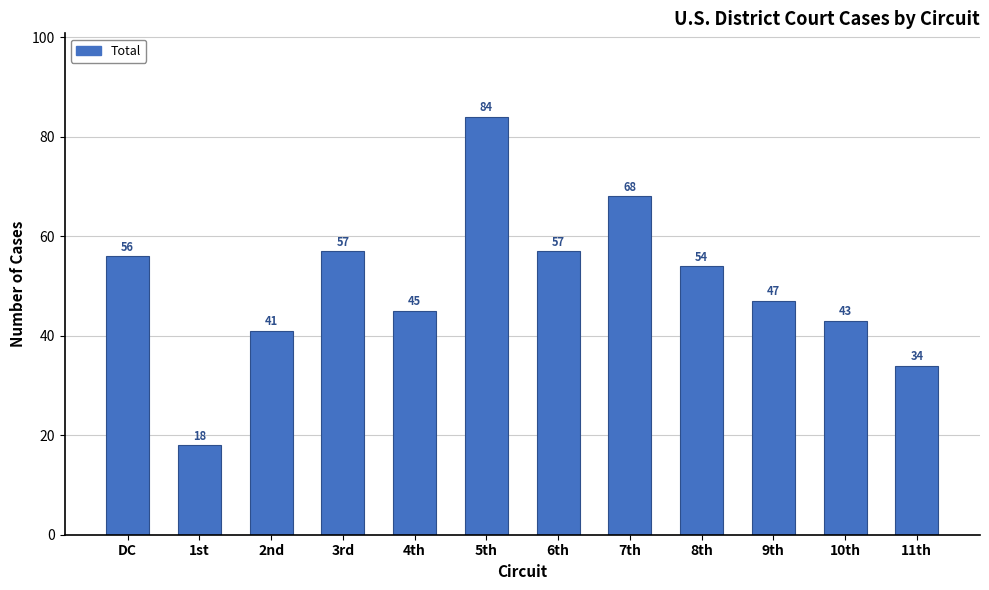

Reading left to right, what are all the values shown in this chart?

56	18	41	57	45	84	57	68	54	47	43	34